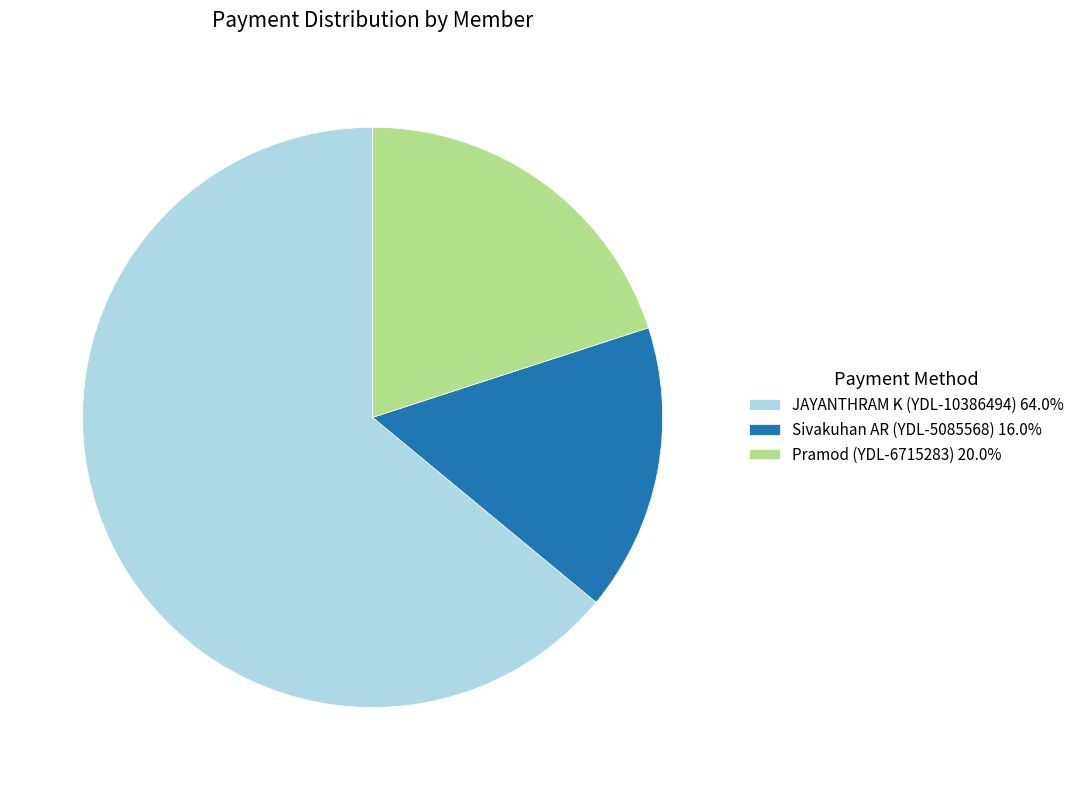

Do Sivakuhan AR (YDL-5085568) 16.0% and JAYANTHRAM K (YDL-10386494) 64.0% together represent more than half of the pie?

Yes